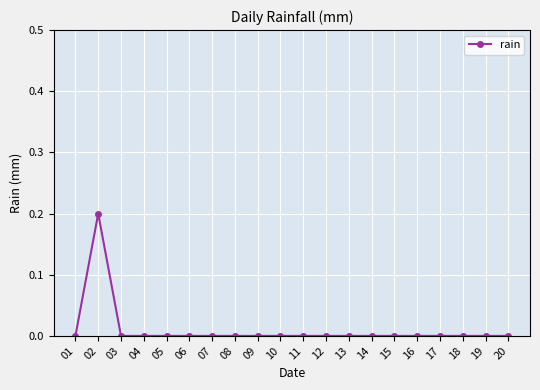

At which category does the data reach its first local peak?

02